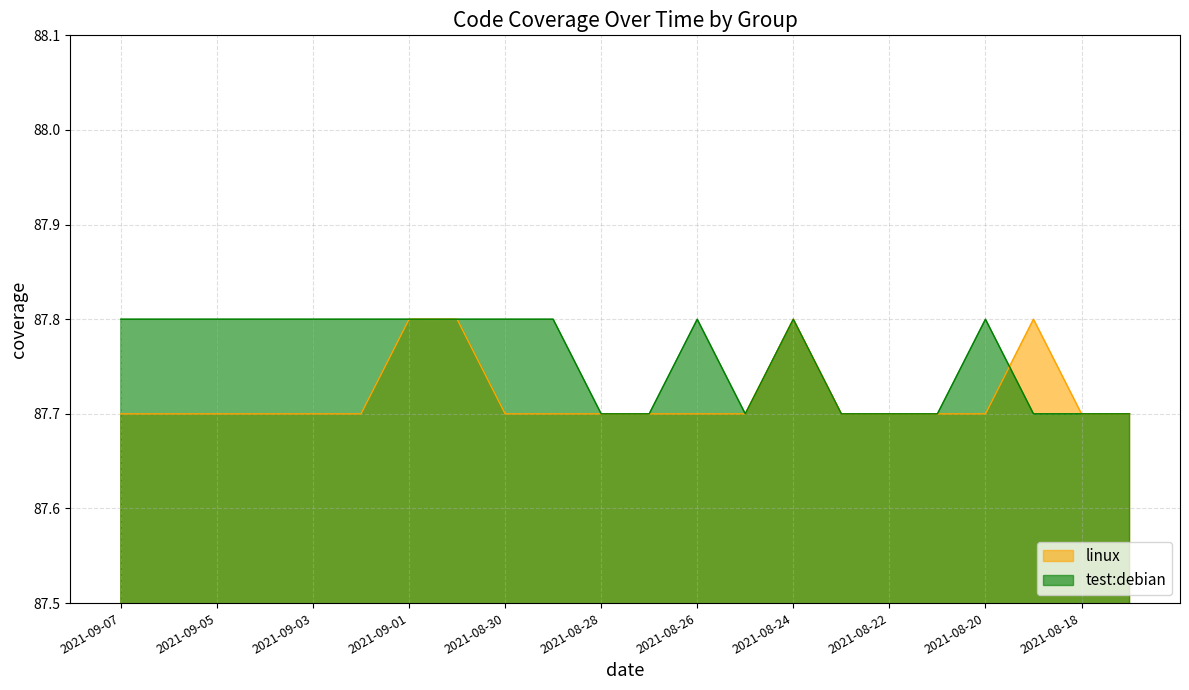

Between 2021-09-06 and 2021-08-19, which series saw the biggest shift?

linux